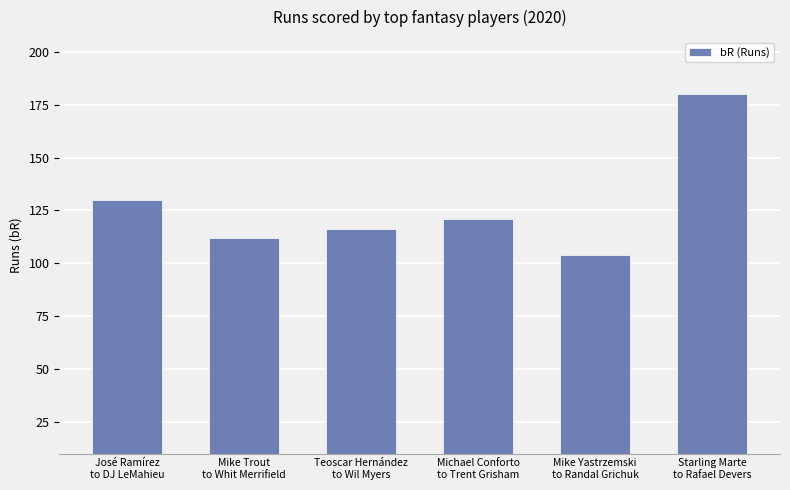

Where is the data nearest to the value 142?

José Ramírez
to DJ LeMahieu